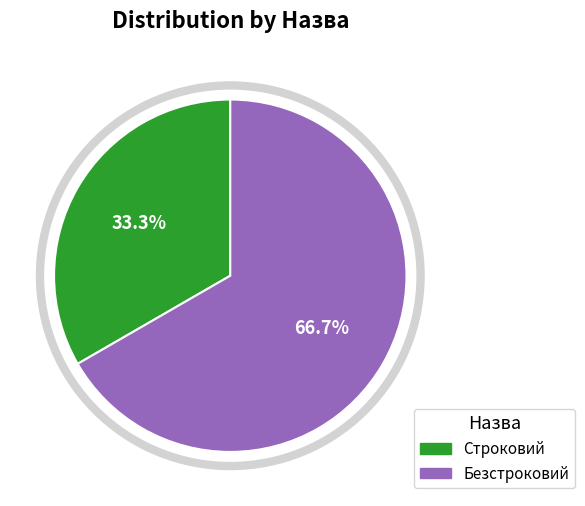

To the nearest percent, what percentage of the pie is Безстроковий?

67%